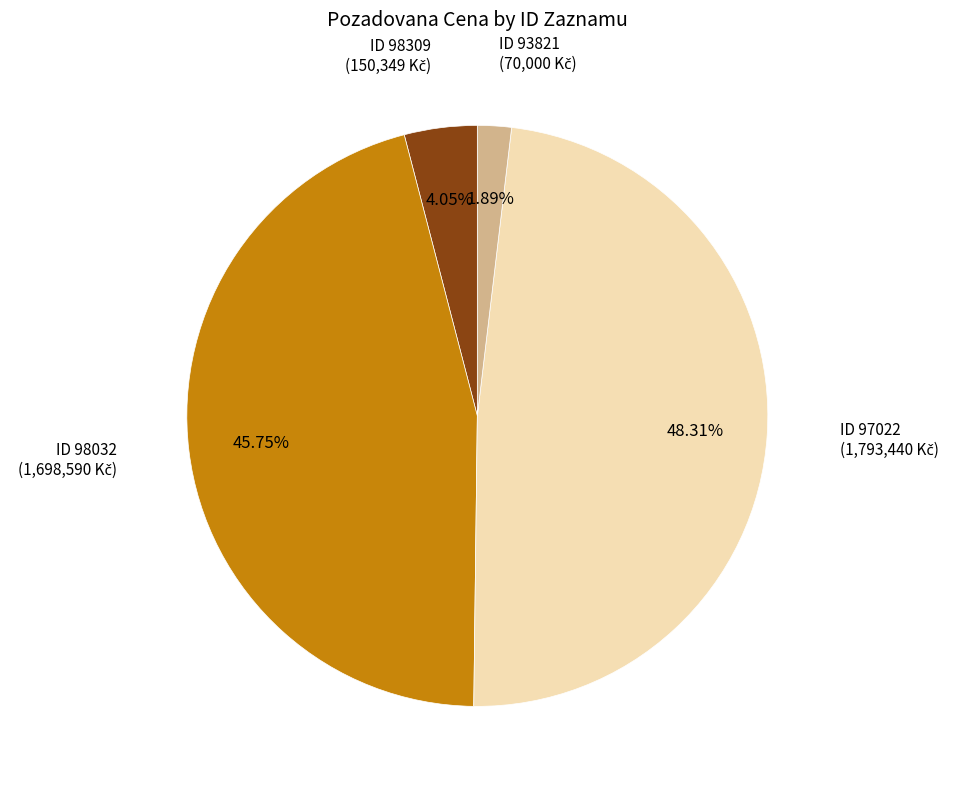

Is there any slice that represents more than half of the pie?

No